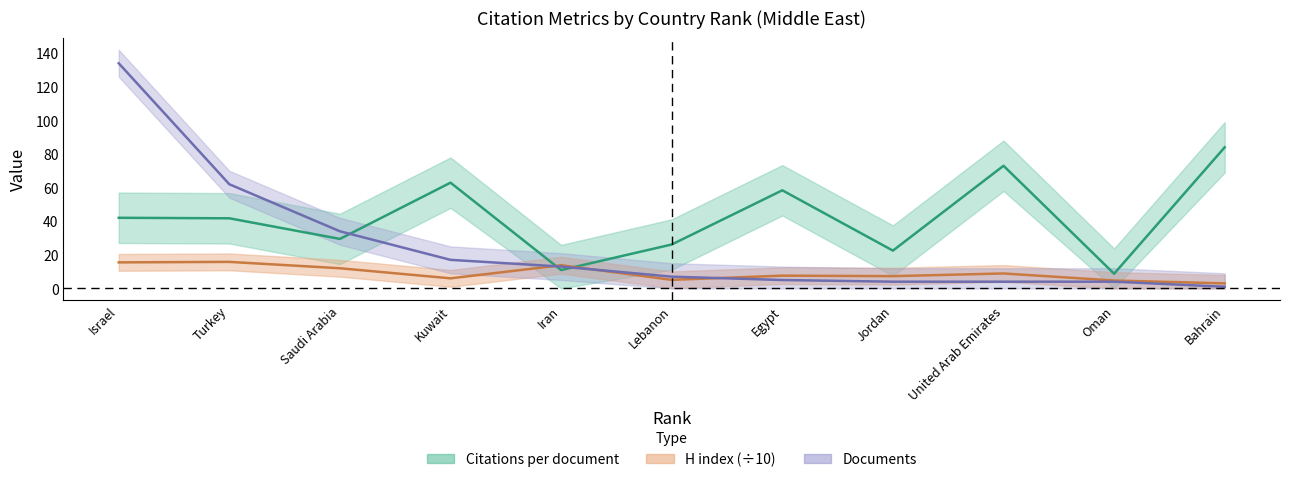

Is it true that Citations equals 10.6 at Lebanon?

False